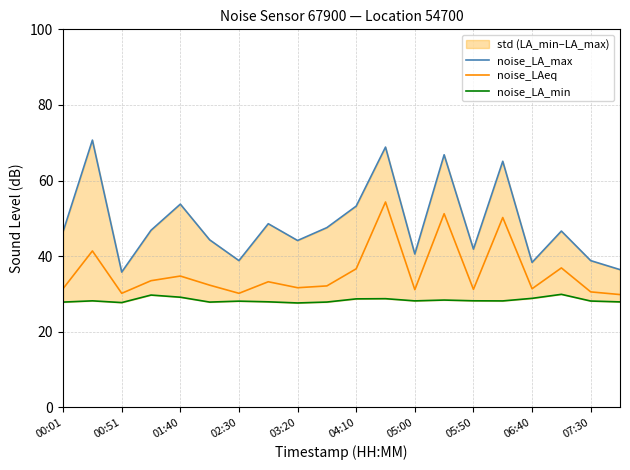

The value of noise_LAeq at 02:30 is 30.2. True or false?

True